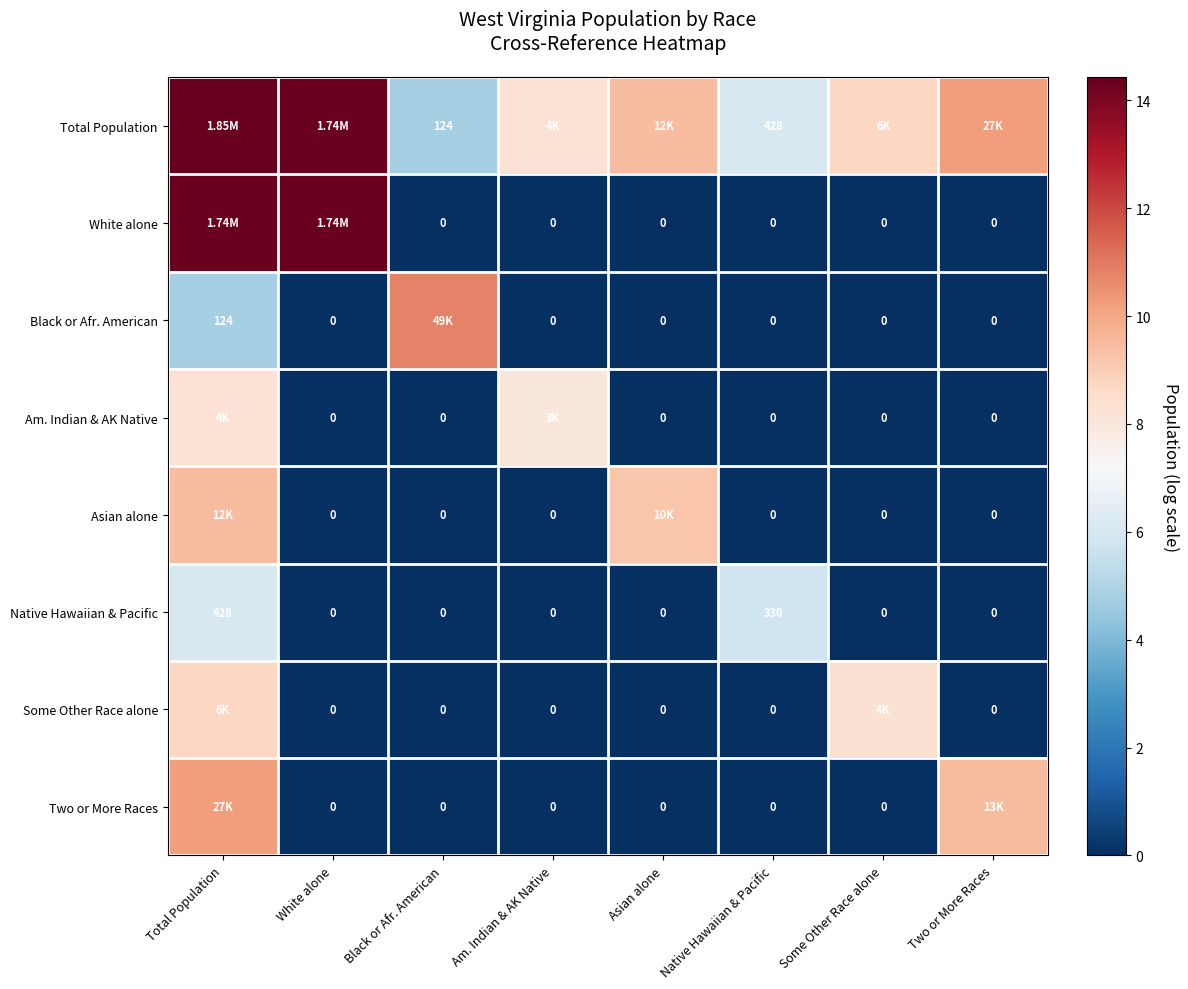

What is the total value across all series at Some Other Race alone?

17.0